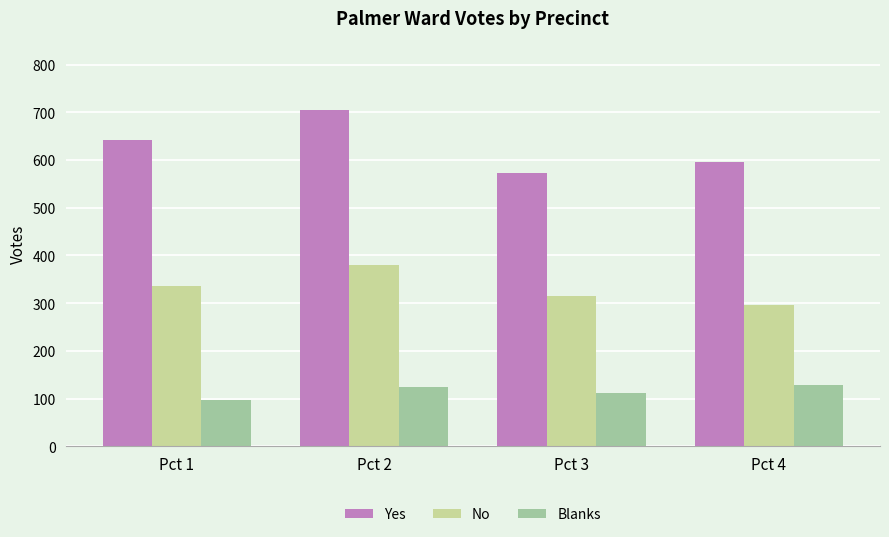

How many bars are there in each group?

3